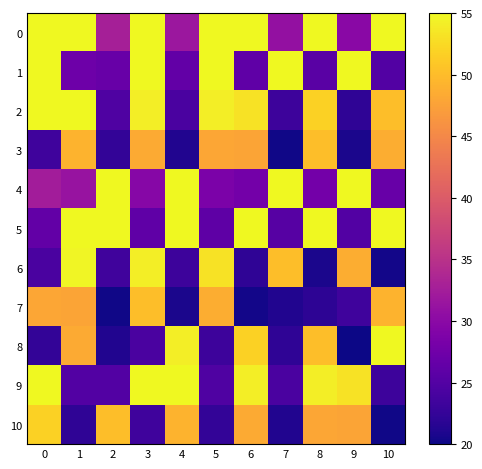

Reading left to right, what are all the values shown in this chart?

0: 0=75.0	1=70.3	2=32.8	3=69.9	4=31.6	5=69.3	6=67.9	7=30.8	8=67.5	9=29.9	10=66.7
1: 0=65.3	1=27.3	2=26.7	3=61.4	4=26.3	5=58.2	6=26.1	7=57.8	8=25.5	9=57.8	10=24.9
2: 0=57.7	1=55.5	2=24.7	3=54.1	4=24.3	5=54.1	6=53.1	7=23.2	8=51.7	9=22.2	10=50.2
3: 0=23.4	1=49.2	2=22.4	3=48.4	4=21.2	5=48.0	6=47.8	7=20.2	8=50.2	9=20.8	10=48.6
4: 0=32.4	1=31.2	2=69.9	3=29.7	4=69.9	5=28.5	6=27.9	7=67.5	8=27.9	9=67.1	10=26.7
5: 0=26.3	1=64.9	2=61.6	3=26.1	4=58.4	5=25.9	6=58.0	7=25.3	8=57.8	9=24.9	10=57.7
6: 0=24.3	1=54.7	2=23.5	3=54.1	4=23.2	5=53.1	6=22.2	7=50.2	8=20.8	9=48.6	10=20.4
7: 0=48.0	1=47.8	2=20.2	3=50.2	4=20.8	5=48.6	6=20.4	7=21.2	8=22.0	9=23.4	10=49.2
8: 0=22.4	1=48.4	2=21.2	3=24.3	4=54.1	5=23.2	6=51.7	7=22.2	8=50.2	9=20.0	10=57.8
9: 0=57.8	1=24.9	2=24.9	3=57.7	4=55.5	5=24.7	6=54.1	7=24.3	8=54.1	9=53.1	10=23.2
10: 0=51.7	1=22.2	2=50.2	3=23.4	4=49.2	5=22.4	6=48.4	7=21.2	8=48.0	9=47.8	10=20.2